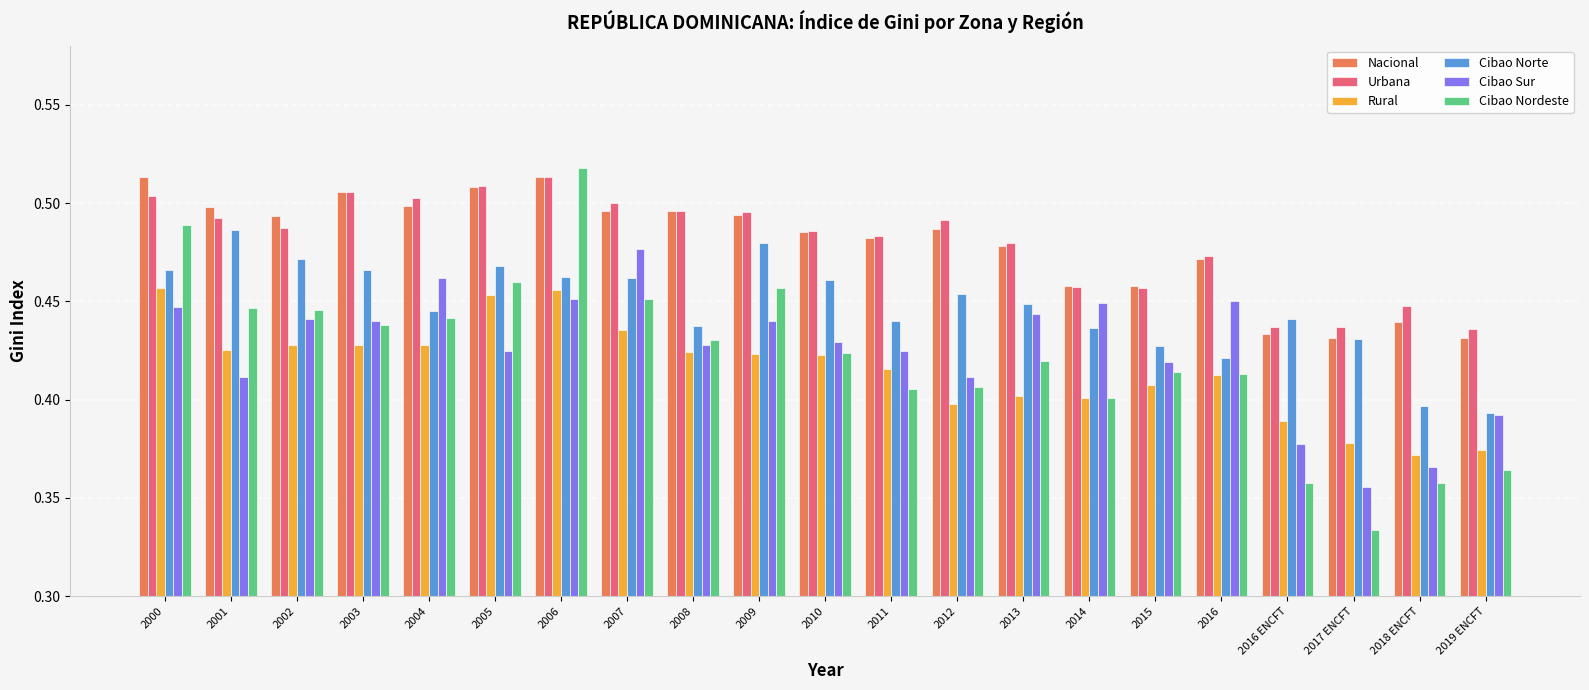

Which category has the lowest value across all series?

2017 ENCFT